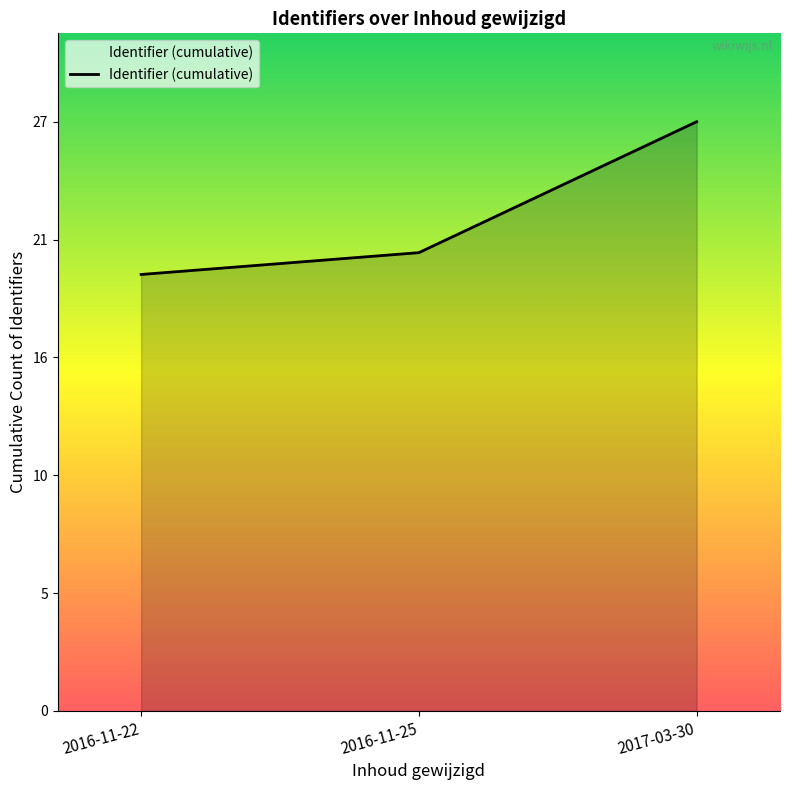

Is this an area chart (filled region under the line)?

Yes